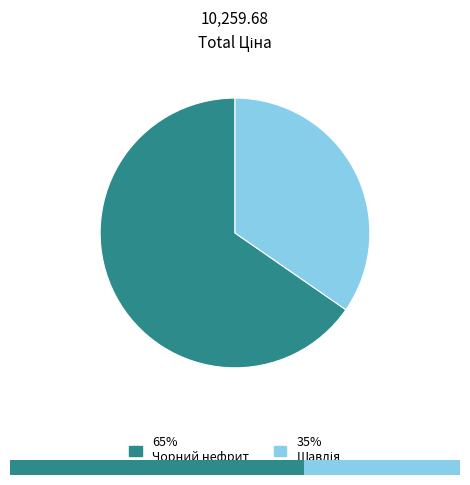

To the nearest percent, what is the combined percentage of Панель Alvic 18 мм. 8976 - Чорний нефрит and Панель Alvic 18 мм. 8886 - Шавлія?

100%